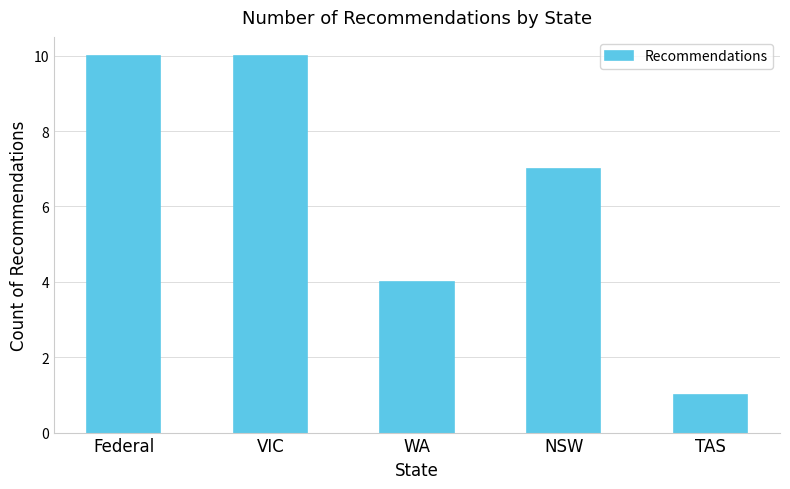

What is the maximum value shown in the chart?

10